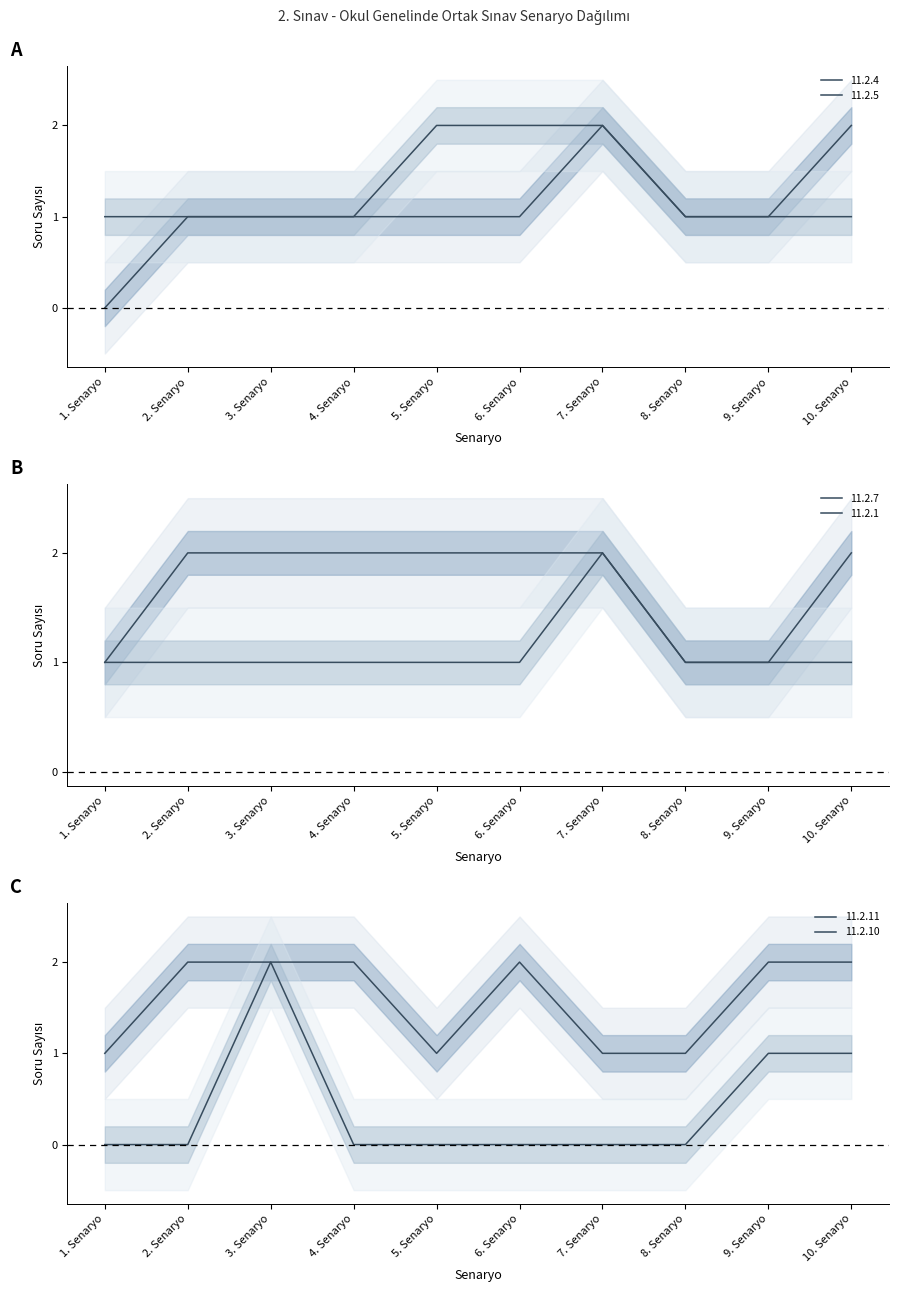

Reading left to right, what are all the values shown in this chart?

11.2.4: 1. Senaryo=0	2. Senaryo=1	3. Senaryo=1	4. Senaryo=1	5. Senaryo=1	6. Senaryo=1	7. Senaryo=2	8. Senaryo=1	9. Senaryo=1	10. Senaryo=2
11.2.5: 1. Senaryo=1	2. Senaryo=1	3. Senaryo=1	4. Senaryo=1	5. Senaryo=2	6. Senaryo=2	7. Senaryo=2	8. Senaryo=1	9. Senaryo=1	10. Senaryo=1
11.2.7: 1. Senaryo=1	2. Senaryo=2	3. Senaryo=2	4. Senaryo=2	5. Senaryo=2	6. Senaryo=2	7. Senaryo=2	8. Senaryo=1	9. Senaryo=1	10. Senaryo=2
11.2.1: 1. Senaryo=1	2. Senaryo=1	3. Senaryo=1	4. Senaryo=1	5. Senaryo=1	6. Senaryo=1	7. Senaryo=2	8. Senaryo=1	9. Senaryo=1	10. Senaryo=1
11.2.11: 1. Senaryo=1	2. Senaryo=2	3. Senaryo=2	4. Senaryo=2	5. Senaryo=1	6. Senaryo=2	7. Senaryo=1	8. Senaryo=1	9. Senaryo=2	10. Senaryo=2
11.2.10: 1. Senaryo=0	2. Senaryo=0	3. Senaryo=2	4. Senaryo=0	5. Senaryo=0	6. Senaryo=0	7. Senaryo=0	8. Senaryo=0	9. Senaryo=1	10. Senaryo=1